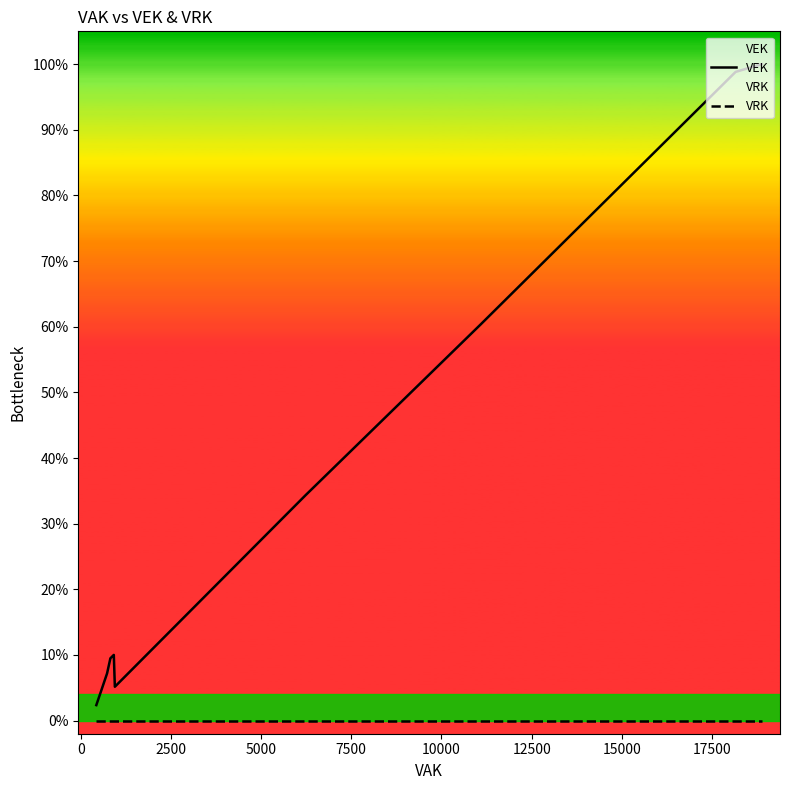

What is the value of the VEK point at the 20th from the left?

87.8